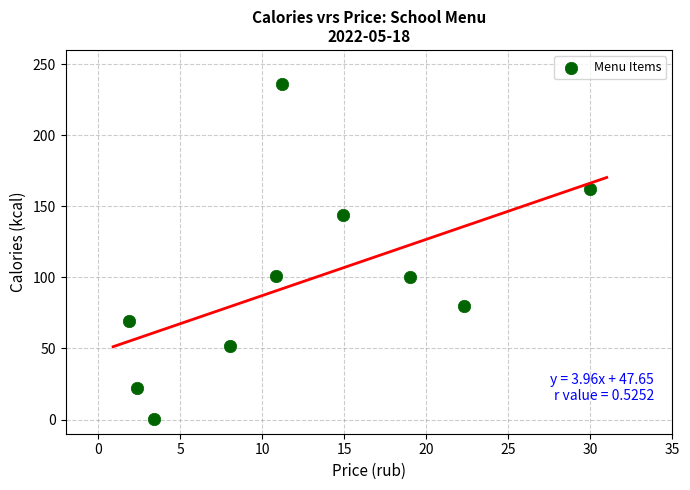

What is the range of X values (max minus min)?

28.1